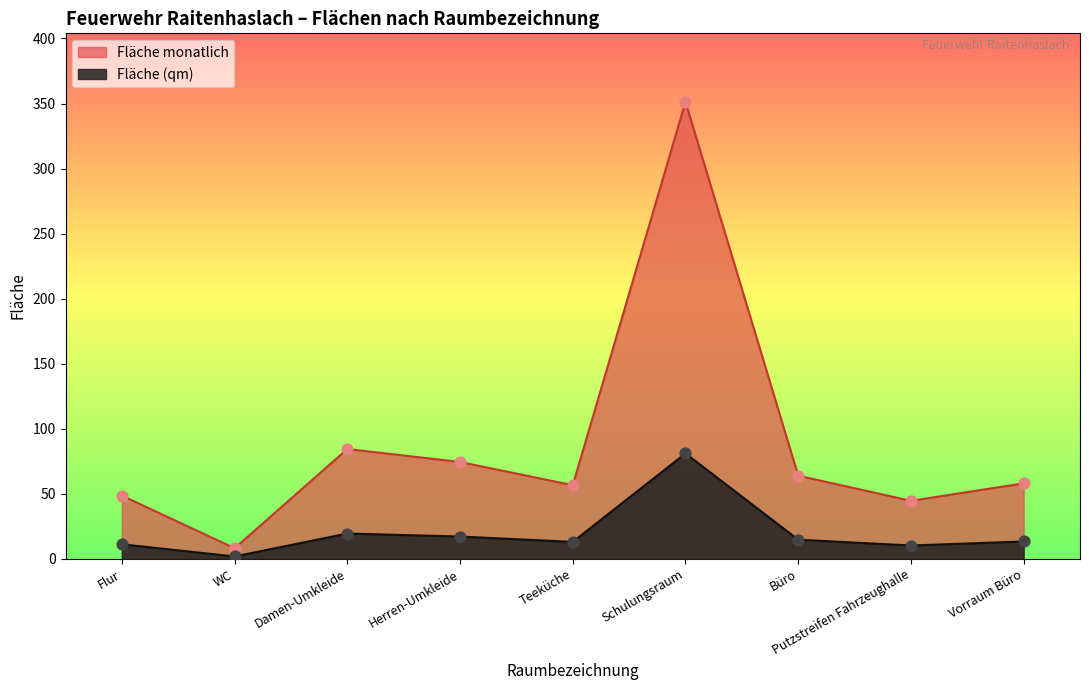

Is the value of Fläche (qm) at Schulungsraum greater than the value of Fläche monatlich at WC?

Yes